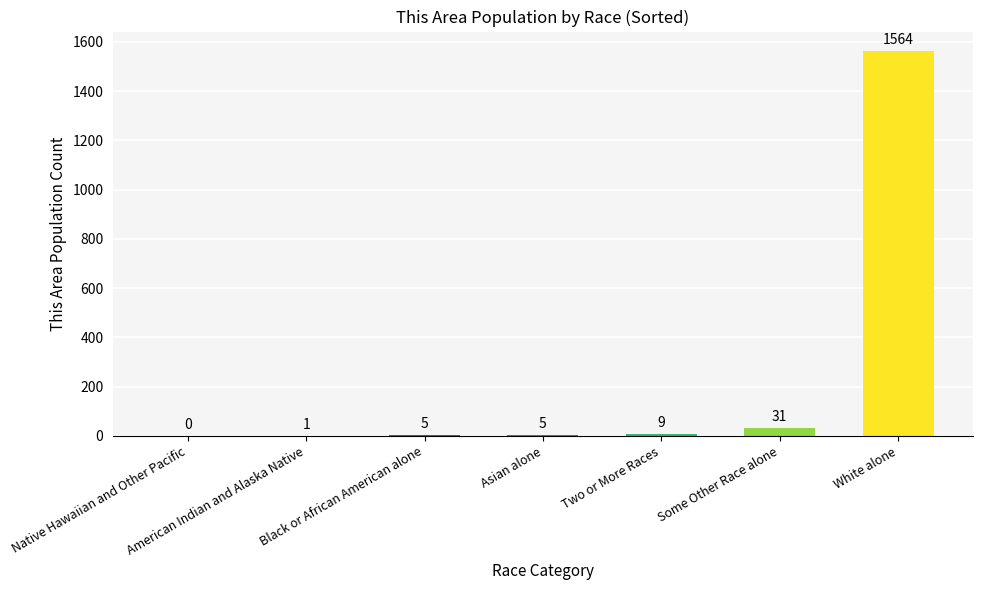

What is the difference between the values at Asian alone and American Indian and Alaska Native?

4